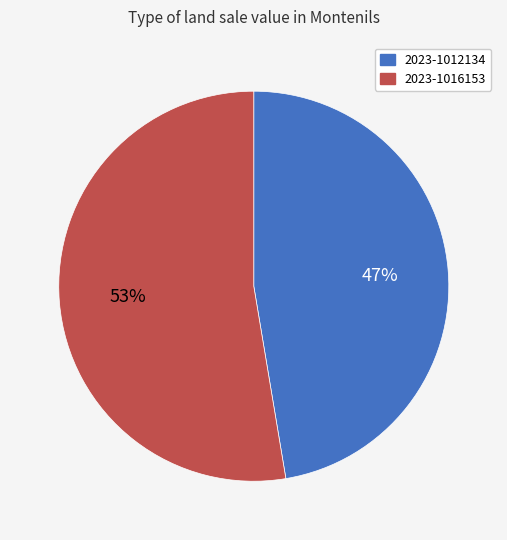

The 2023-1016153 slice represents 47% of the pie. True or false?

False